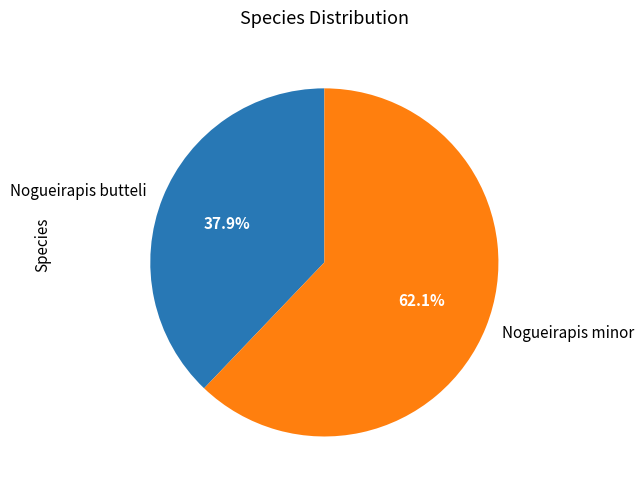

Does Nogueirapis butteli represent more than half of the total?

No